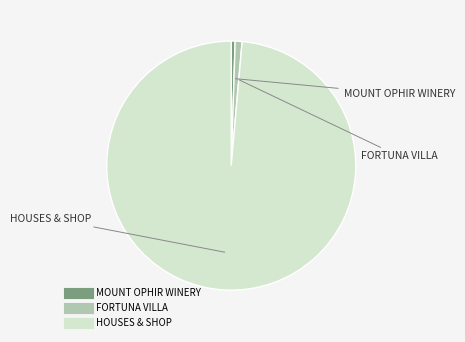

Combined, do FORTUNA VILLA and MOUNT OPHIR WINERY account for over 50%?

No